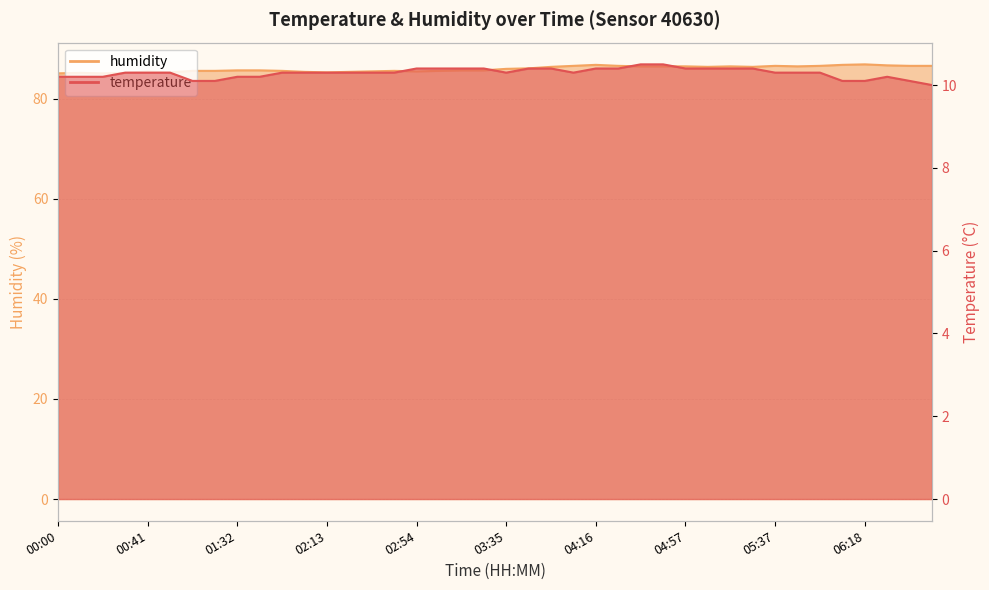

How many data points in humidity are above 86?

19